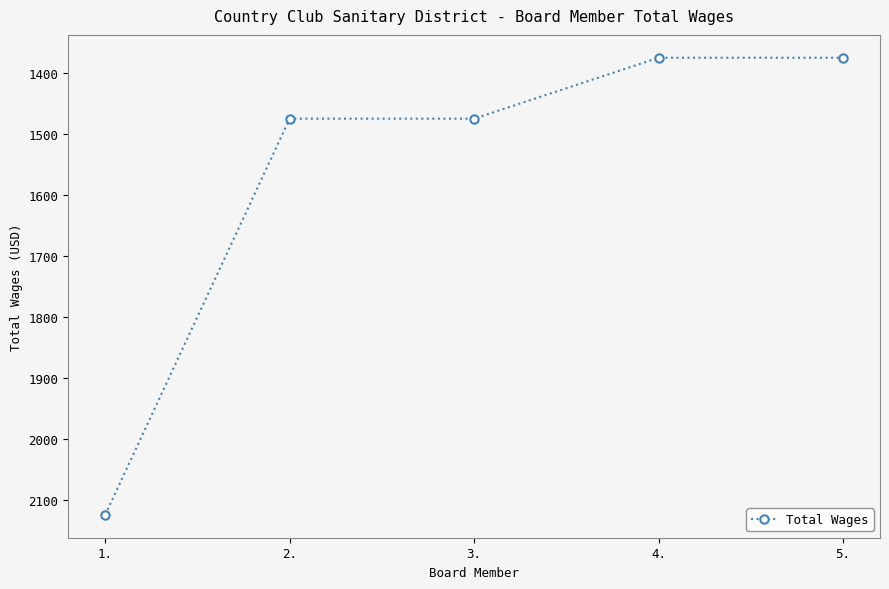

What is the greatest value displayed?

2125